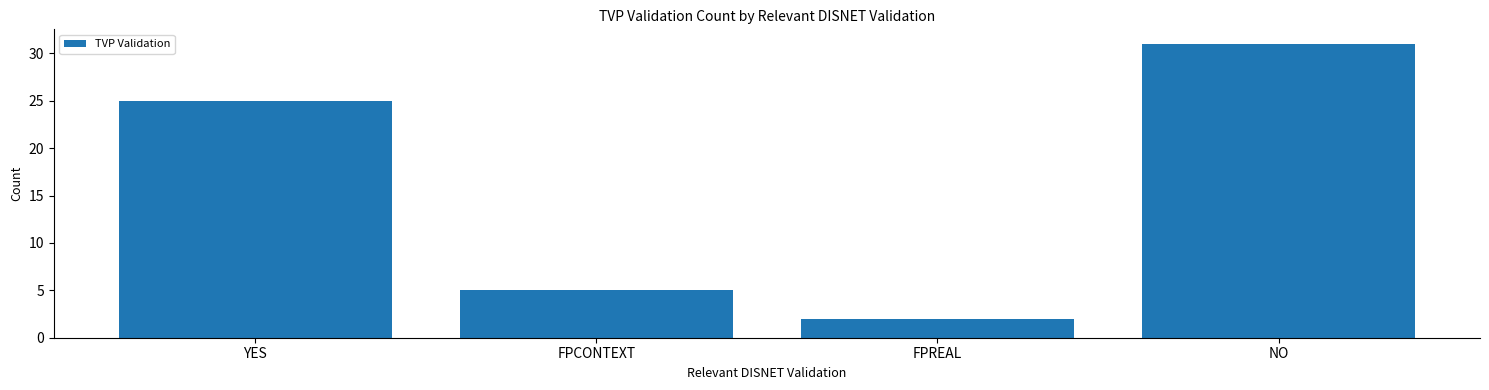

Rank the categories by value from lowest to highest.

FPREAL, FPCONTEXT, YES, NO